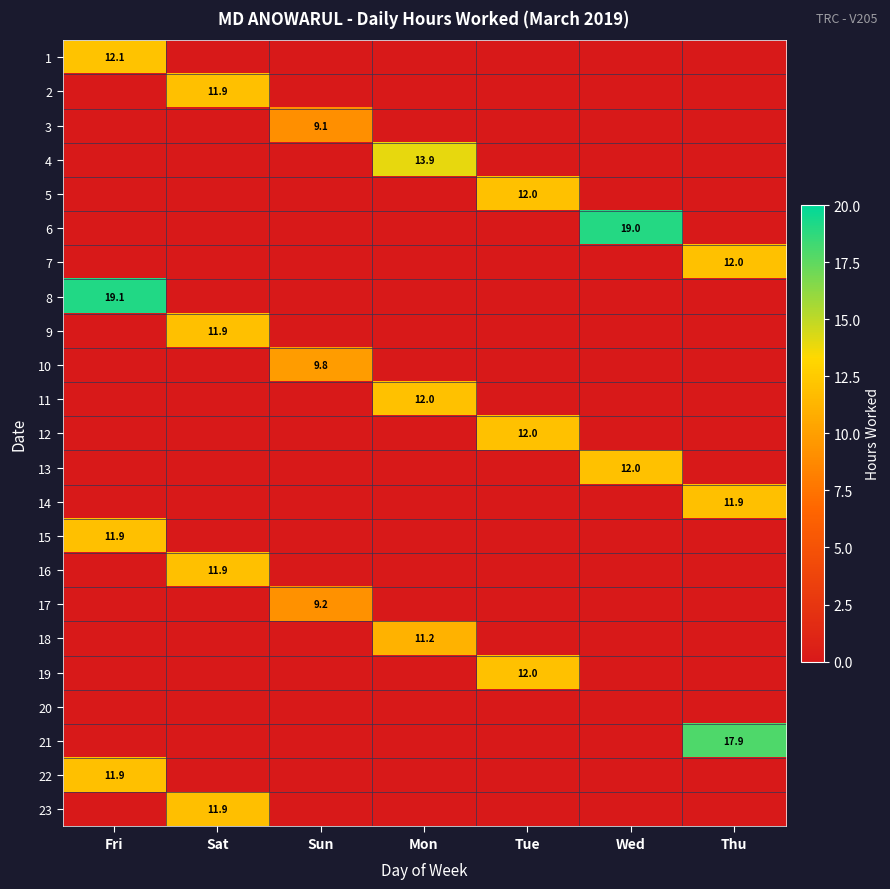

The value of 2 at Sat is 21.3. True or false?

False